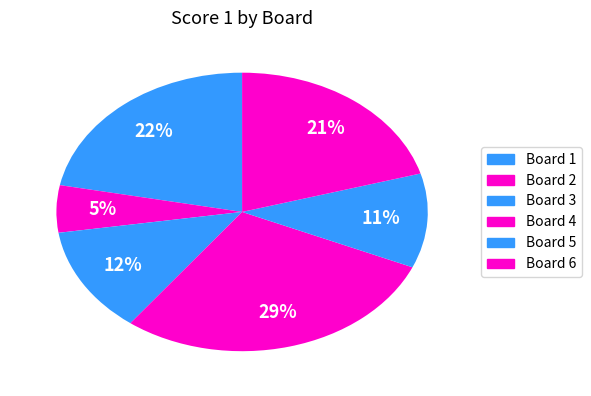

How many segments does this pie chart have?

6